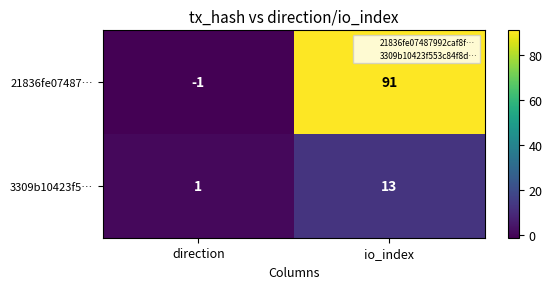

What is the spread (max minus min) of values at io_index?

78